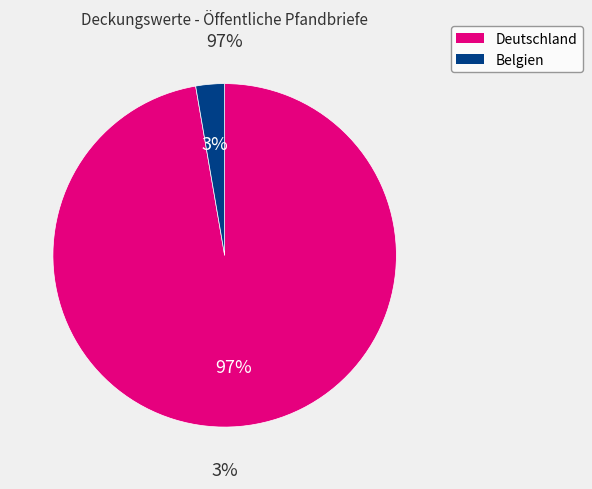

What is the total percentage of Deutschland and Belgien?

100.0%